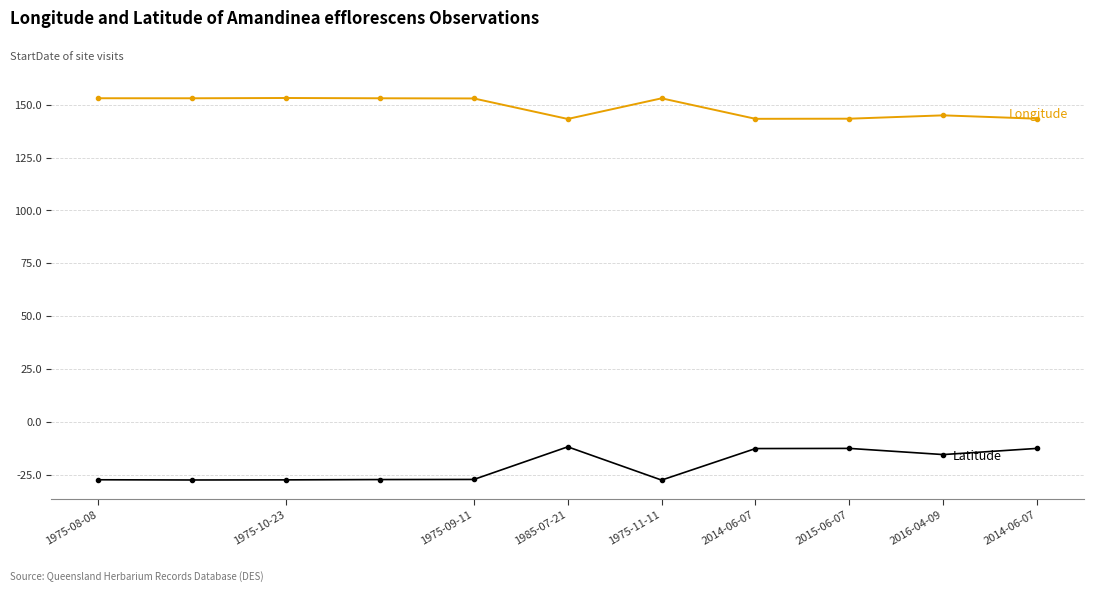

What is the greatest value displayed?

153.2